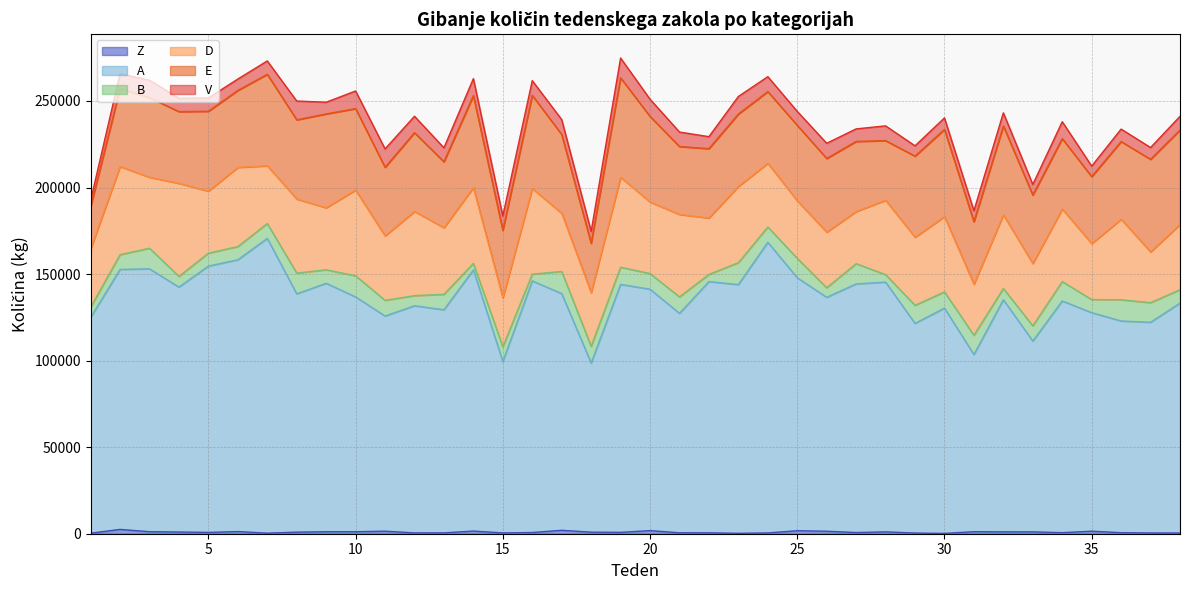

True or false: D and V intersect in this chart.

False